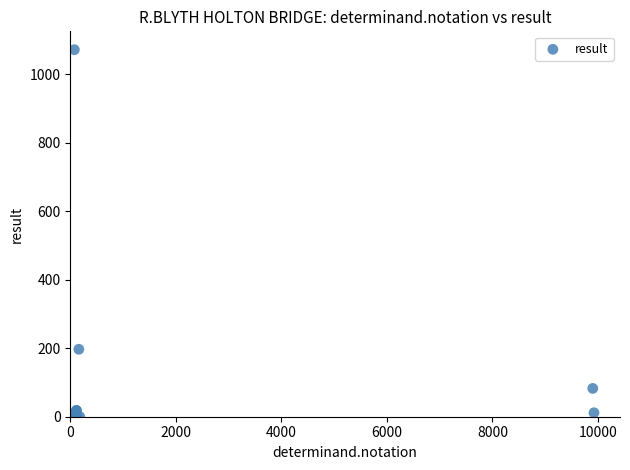

What Y value in the scatter plot is closest to 536?

197.0